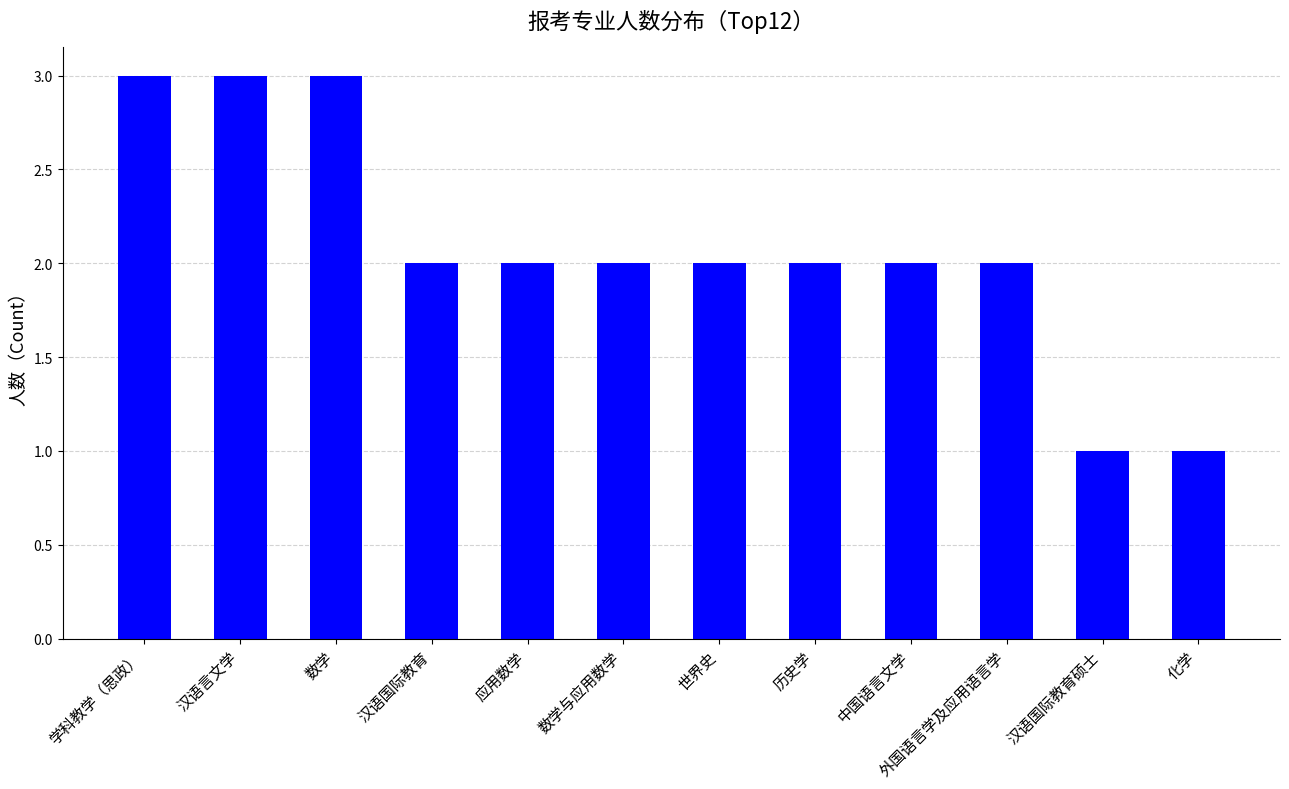

Which has a higher value, 外国语言学及应用语言学 or 化学?

外国语言学及应用语言学